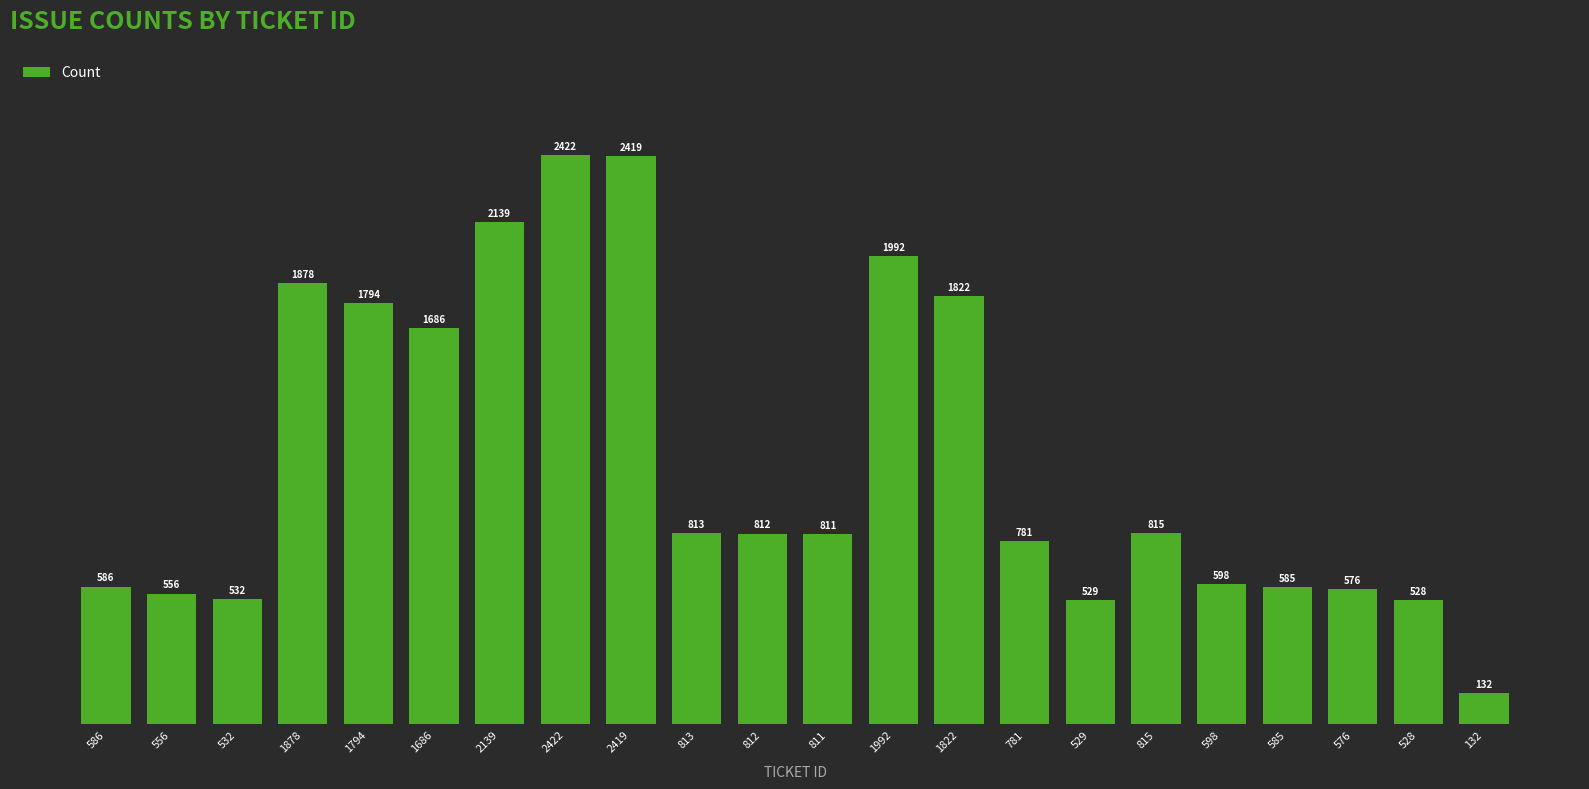

What is the label of the 2nd bar from the left?

556